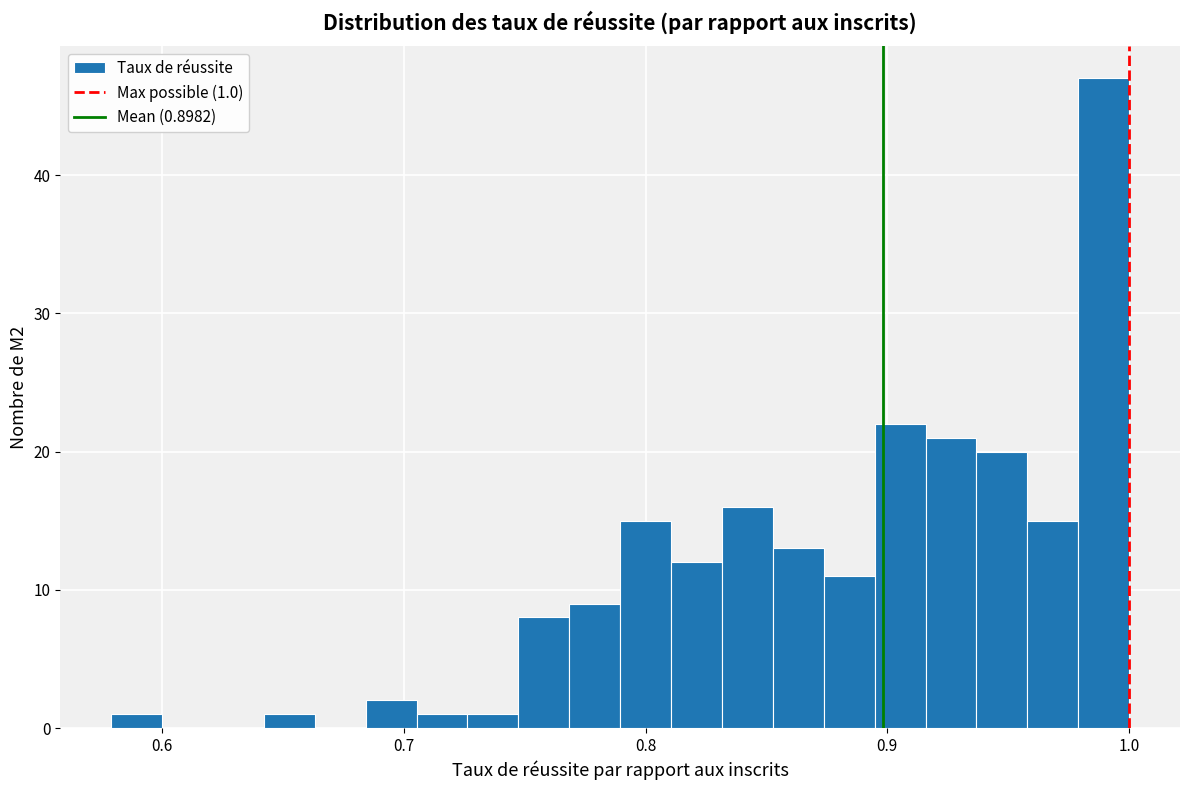

Around what value on the x-axis is the tallest bar? Give the approximate position of its centre, as read against the axis.

0.99